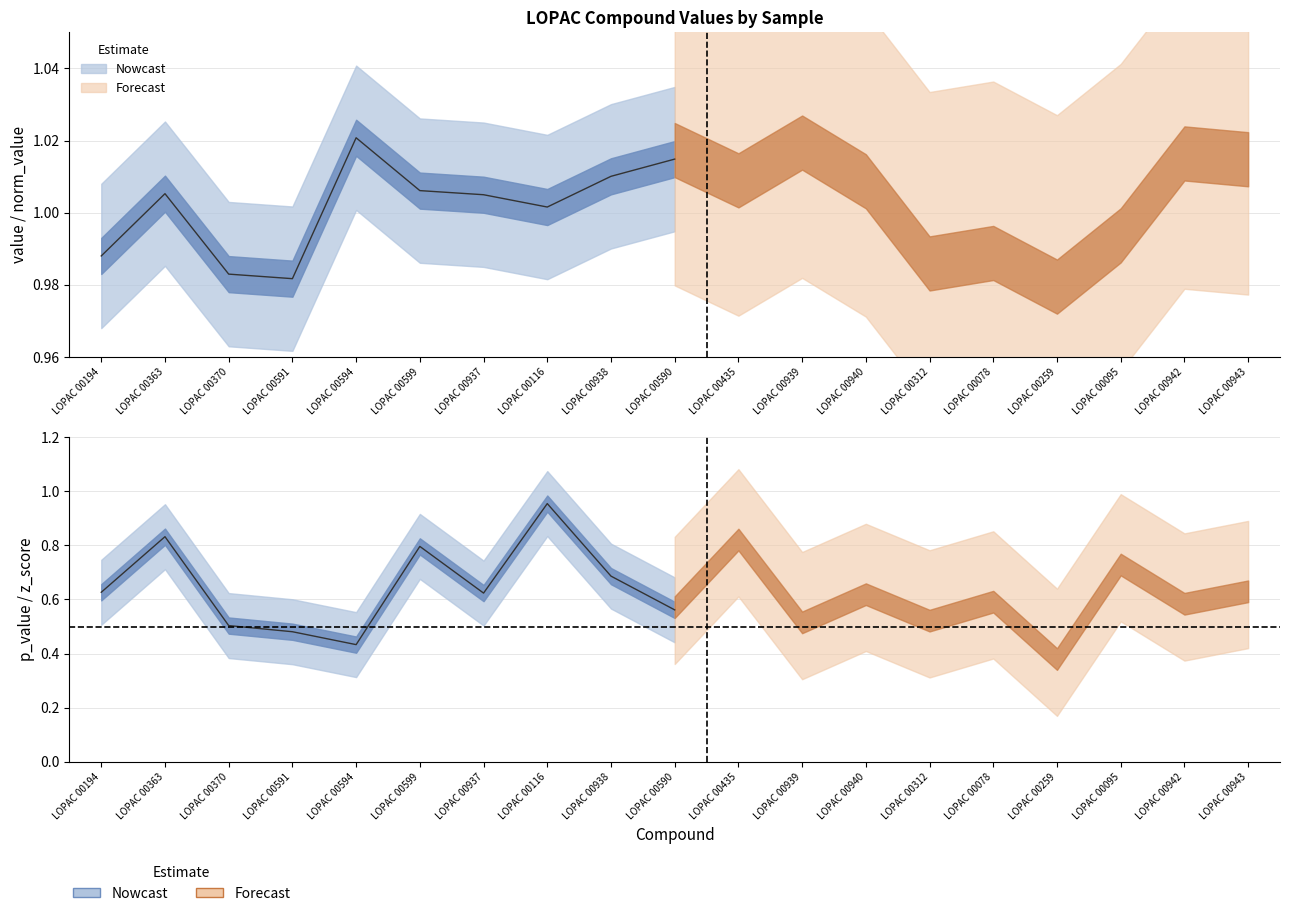

What value does the norm_value series have at LOPAC 00194?

1.0